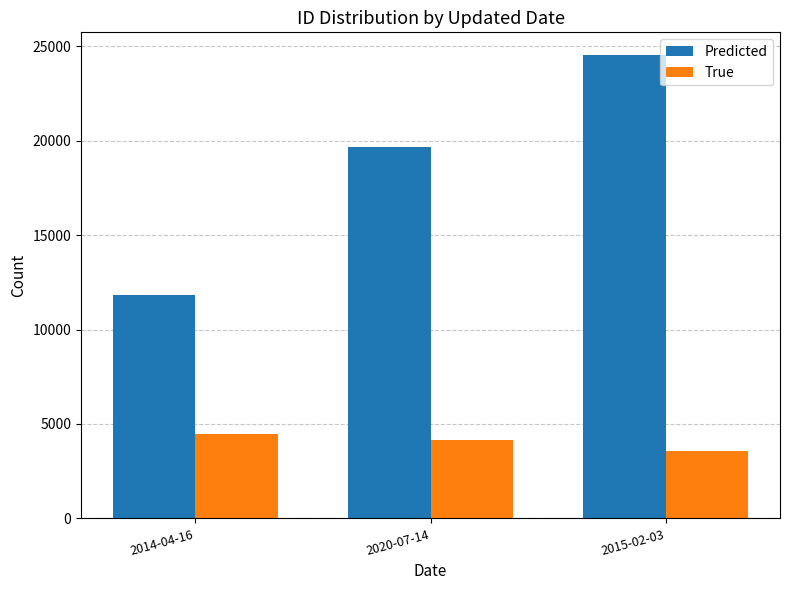

Rank the series at 2014-04-16 from lowest to highest value.

True, Predicted